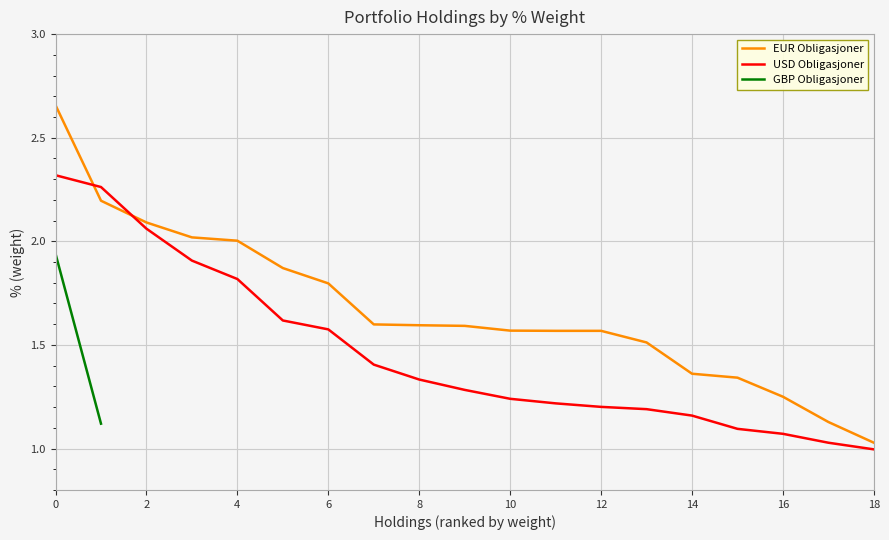

True or false: USD Obligasjoner has a value of 2.3 at 0.

True